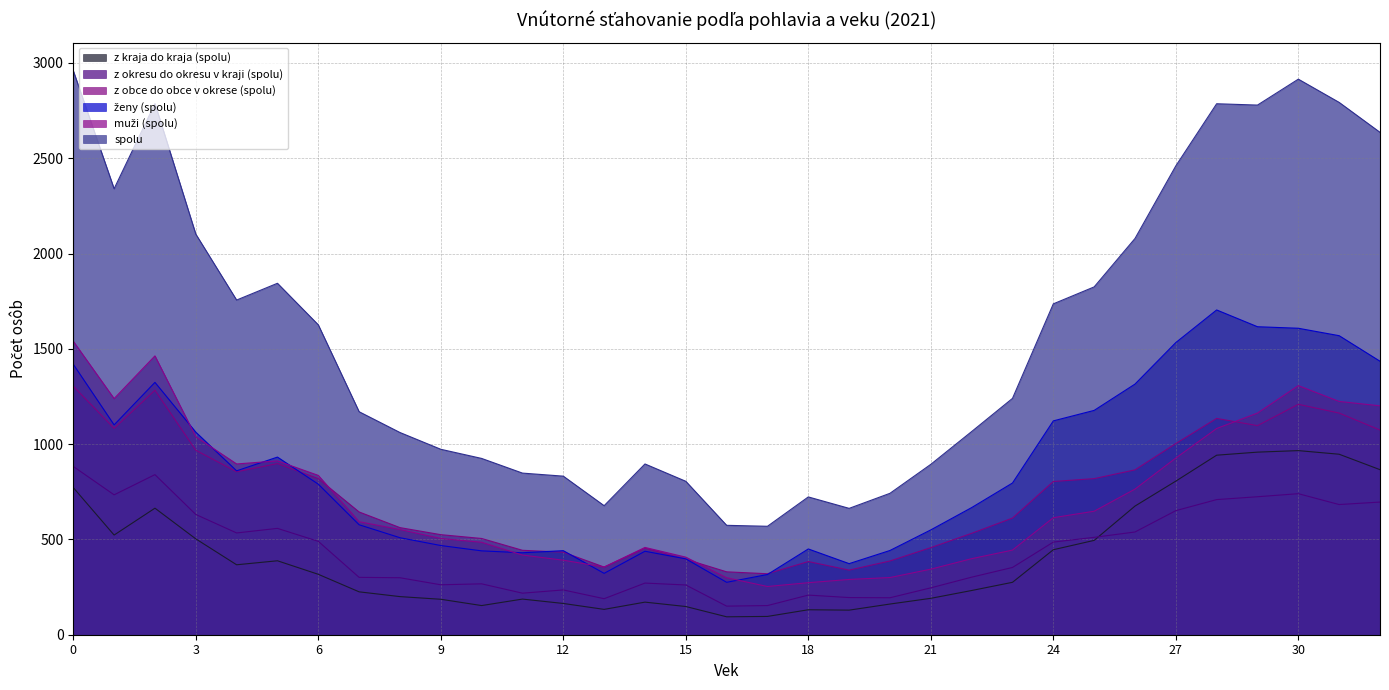

Count the number of categories in the chart.

33